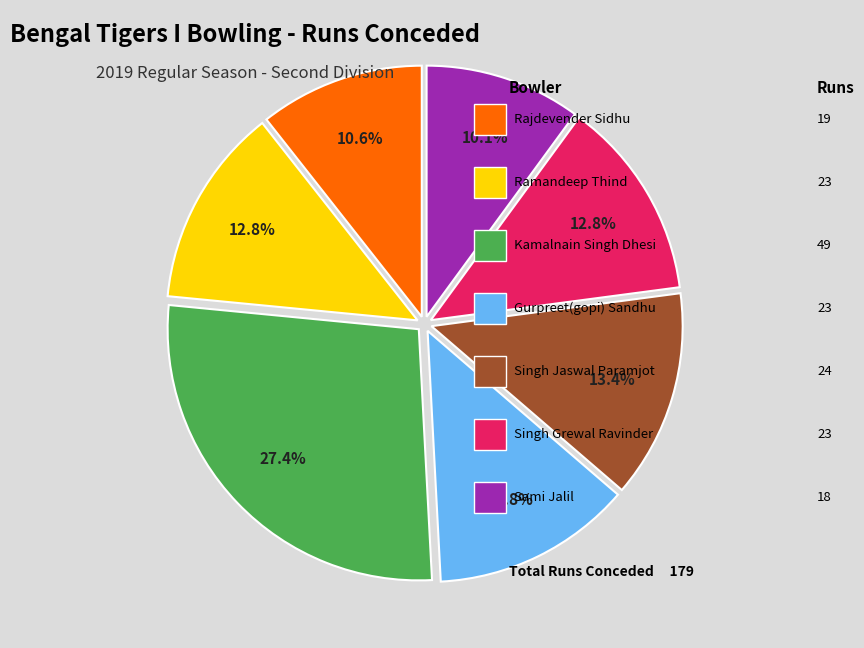

Does any single category account for the majority?

No